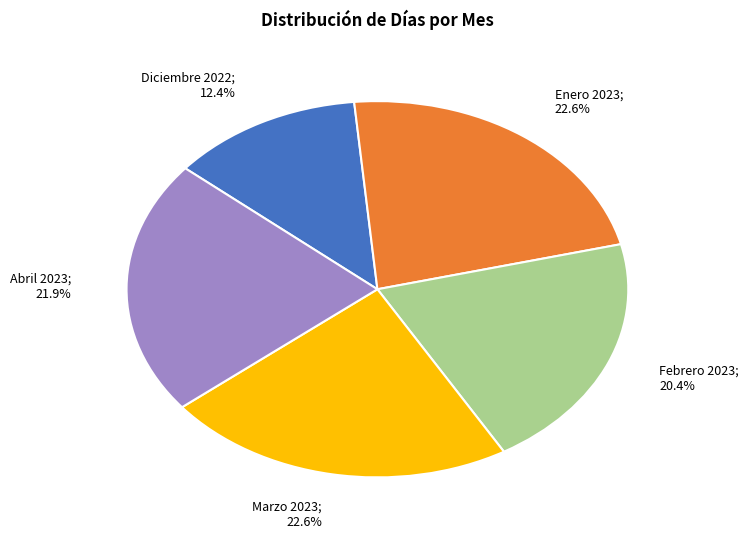

Is there a majority slice in this chart?

No